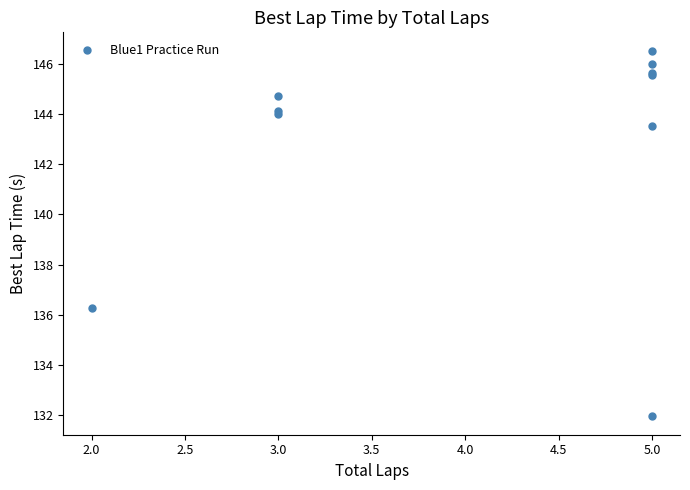

What Y value in the scatter plot is closest to 139?

136.3